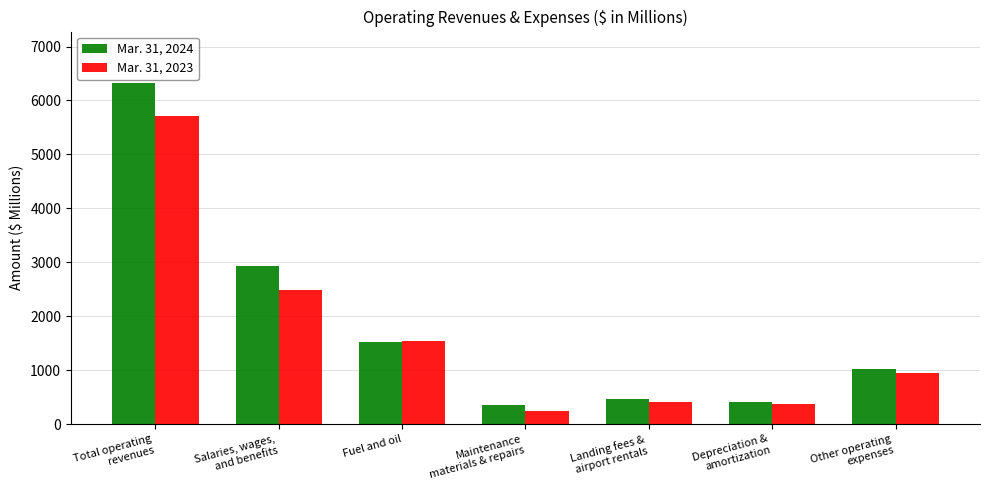

Reading left to right, extract all data points from this chart.

Mar. 31, 2024: Total operating
revenues=6329	Salaries, wages,
and benefits=2940	Fuel and oil=1531	Maintenance
materials & repairs=361	Landing fees &
airport rentals=464	Depreciation &
amortization=408	Other operating
expenses=1018
Mar. 31, 2023: Total operating
revenues=5706	Salaries, wages,
and benefits=2478	Fuel and oil=1547	Maintenance
materials & repairs=240	Landing fees &
airport rentals=408	Depreciation &
amortization=365	Other operating
expenses=952